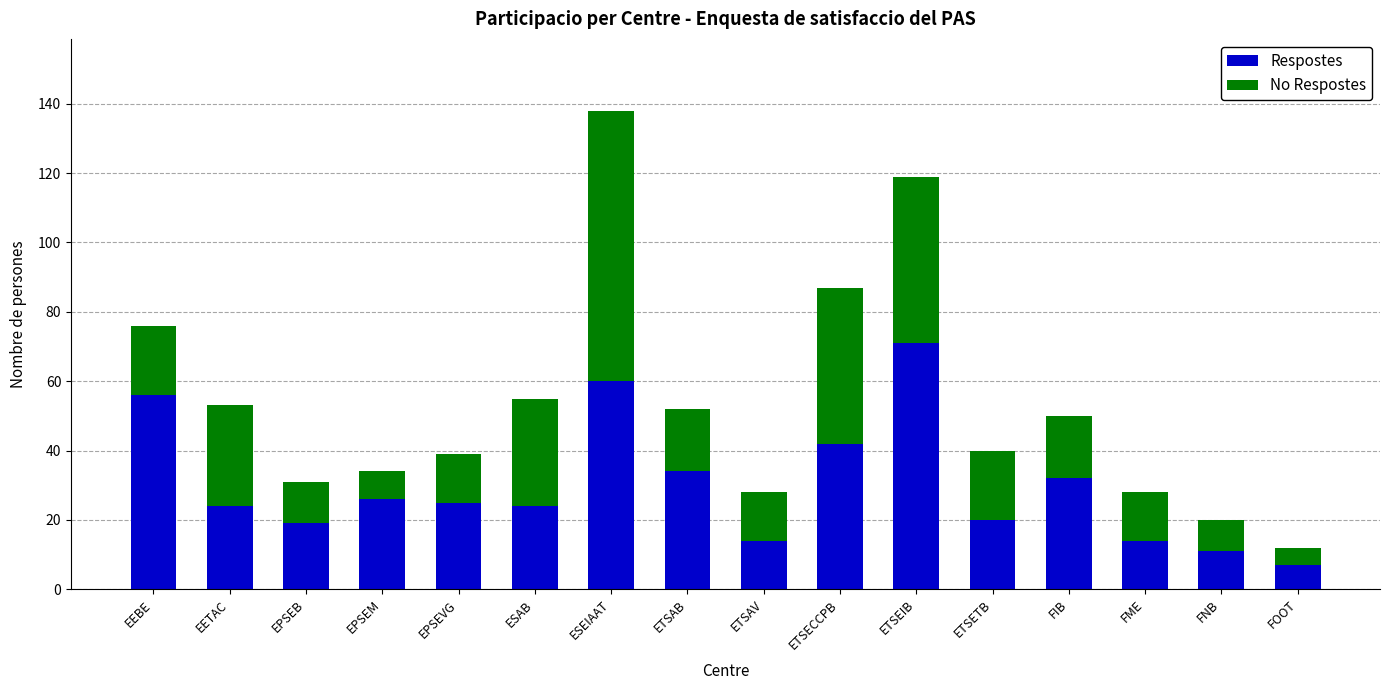

What is the lowest value of the Respostes series?

7